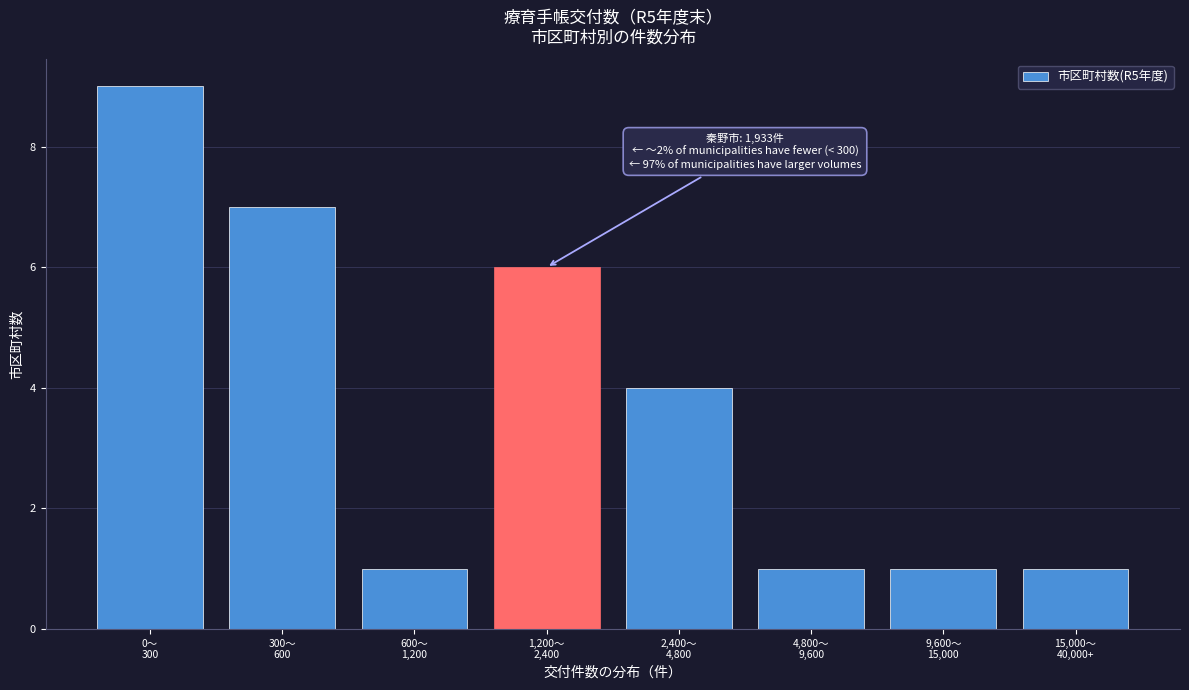

Reading right to left, extract all data points from this chart.

1	1	1	4	6	1	7	9